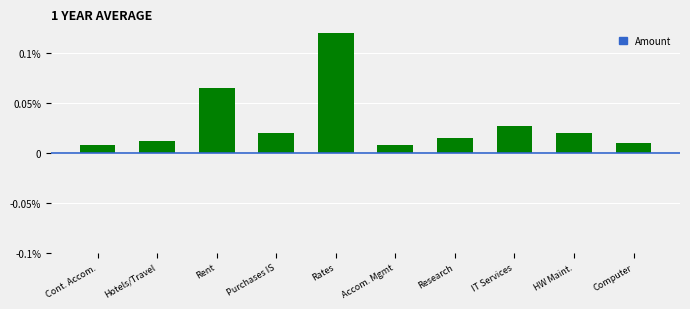

Is it true that the value at Purchases IS is 0.0?

True